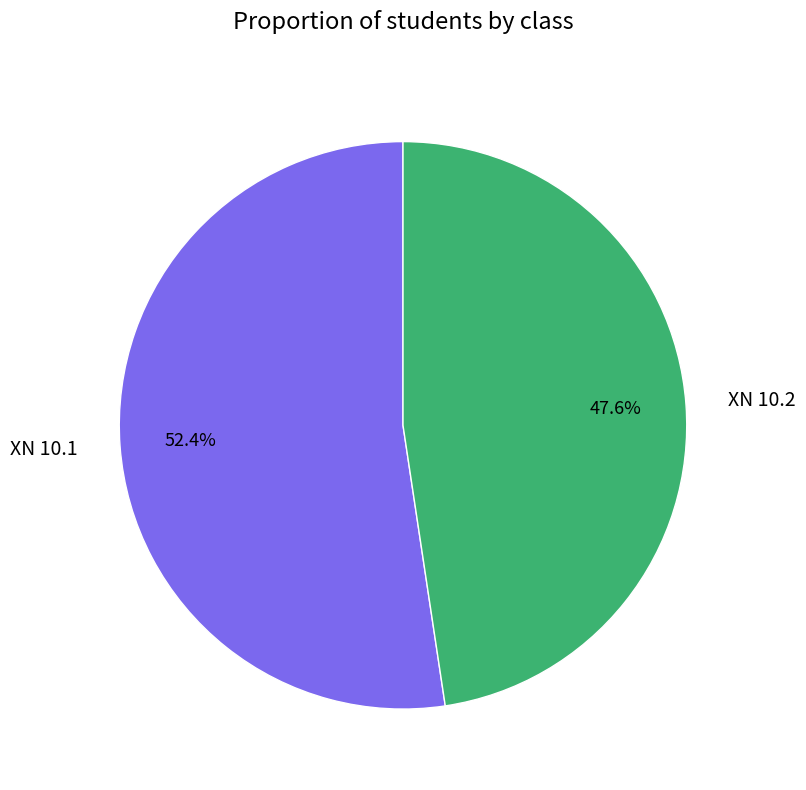

To the nearest percent, what is the difference between the XN 10.1 and XN 10.2 slice percentages?

5%